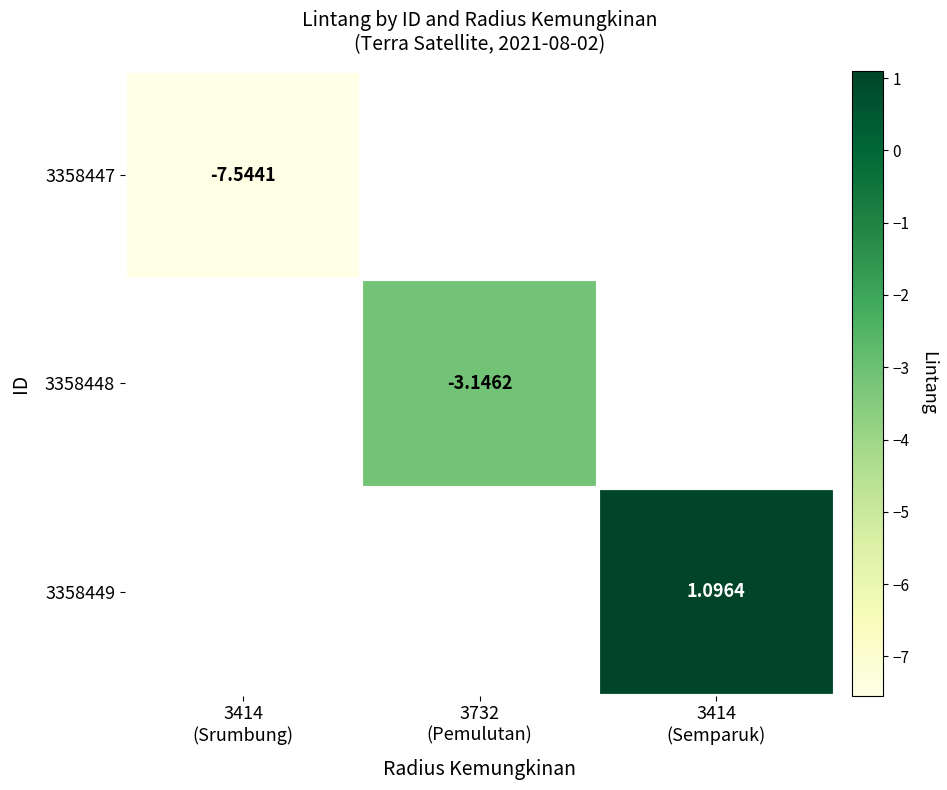

How many data points does each series have?

3